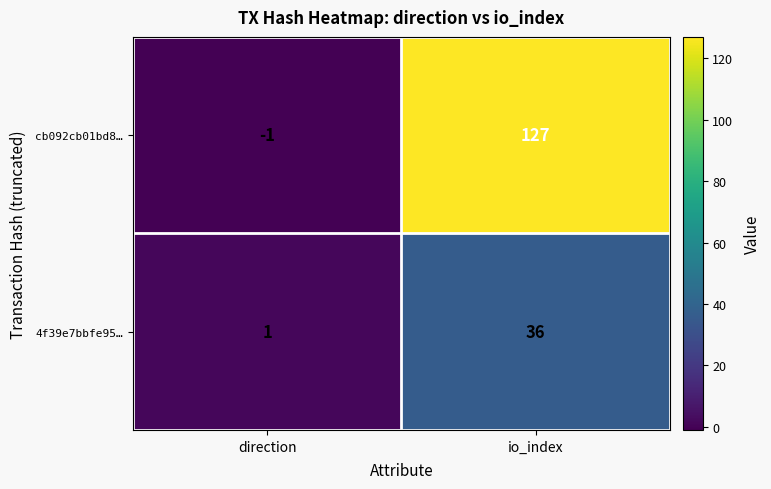

What is the greatest value displayed?

127